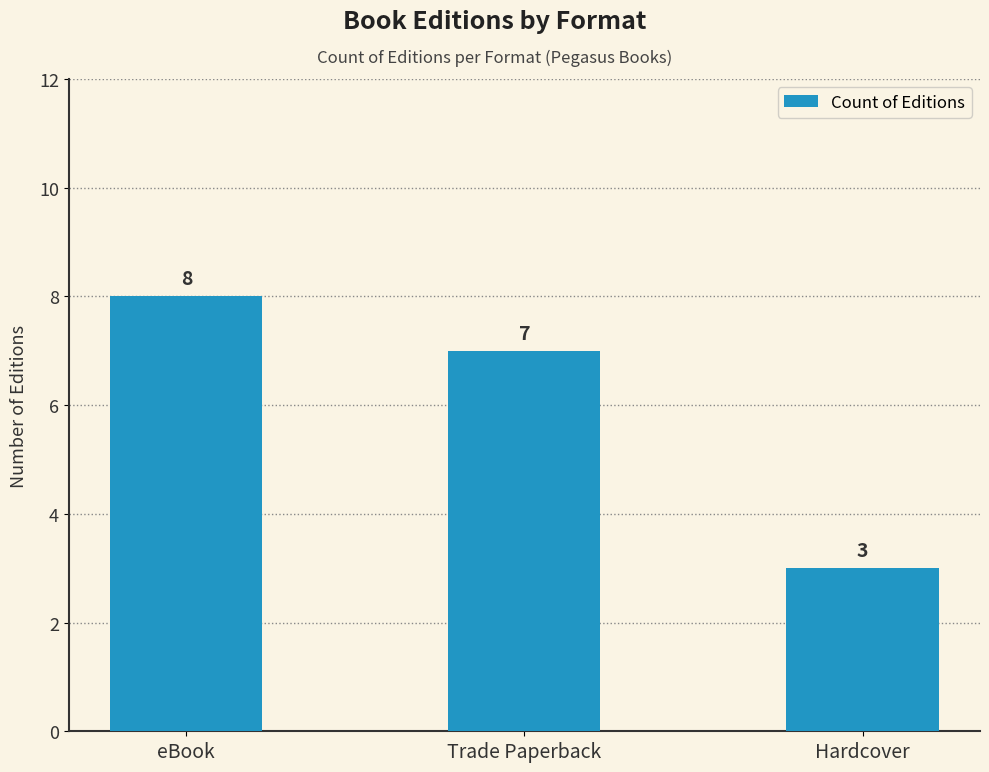

What position from the left is Trade Paperback?

2